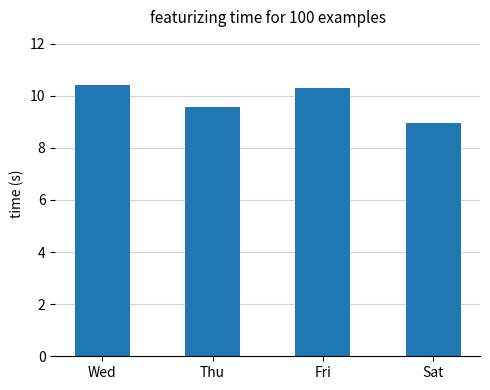

Between Sat and Wed, which is larger?

Wed